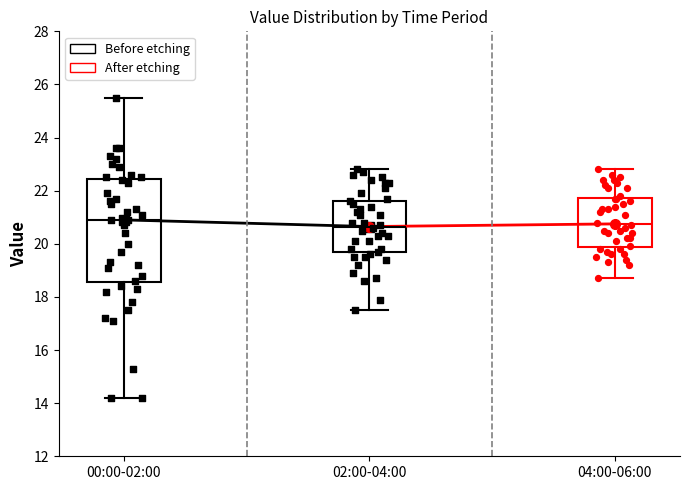

Where does the upper whisker of the box for 00:00-02:00 end on the y-axis? The values are not printed on the chart, so give them approximately, as read against the axis.

25.6